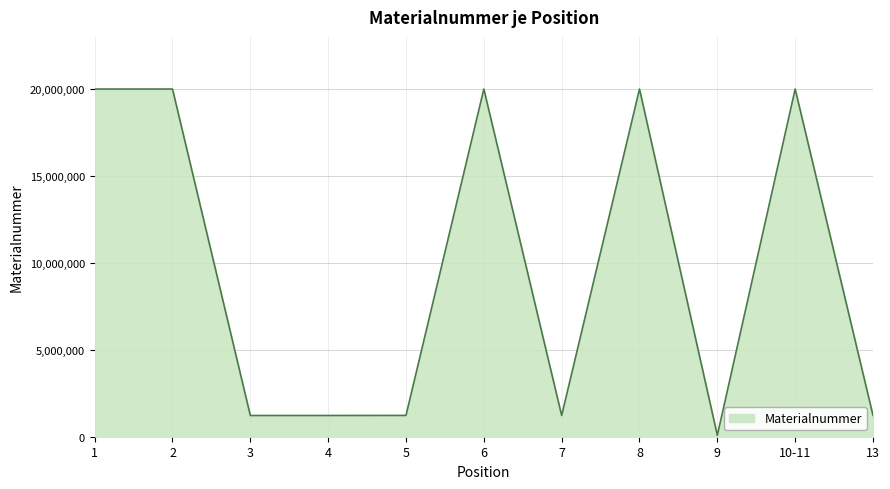

What is the greatest value displayed?

20007238